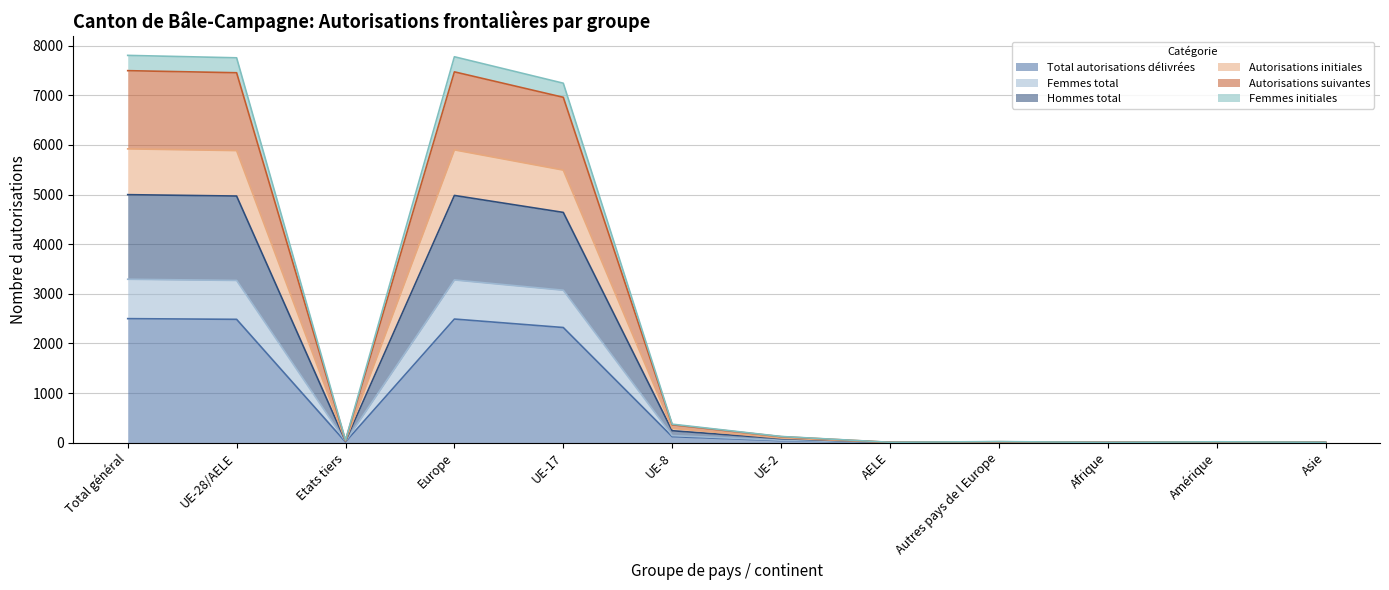

What value does the Autorisations suivantes series have at Autres pays de l Europe?

12